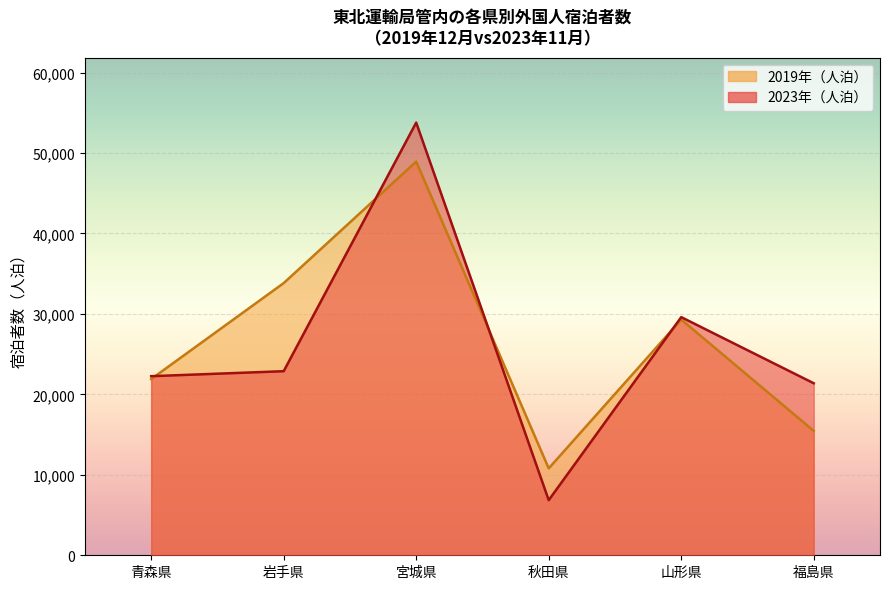

What is the sum of the values at 山形県 and 宮城県?

83380